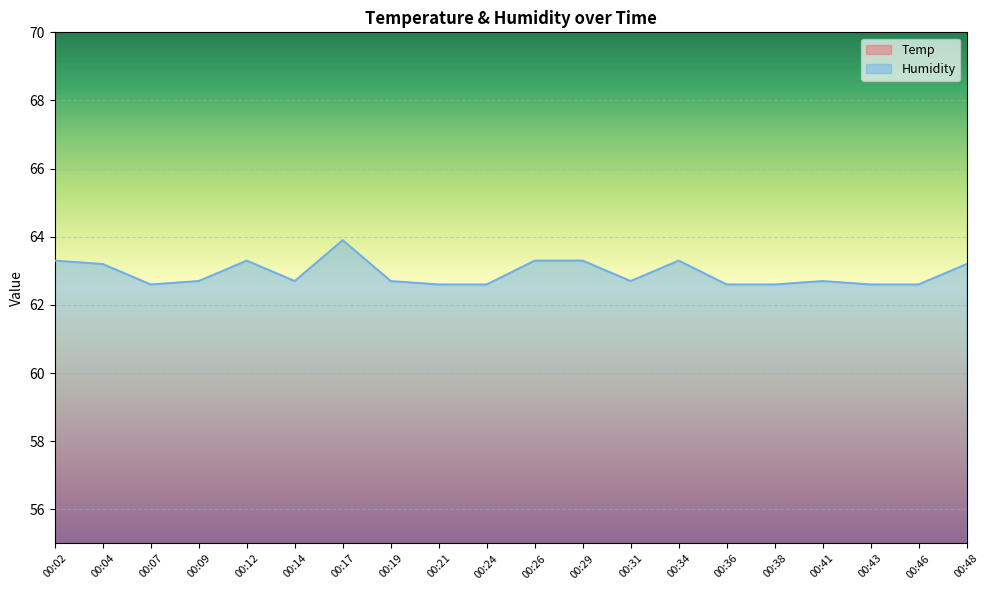

Rank the series at 00:34 from highest to lowest value.

Humidity, Temp